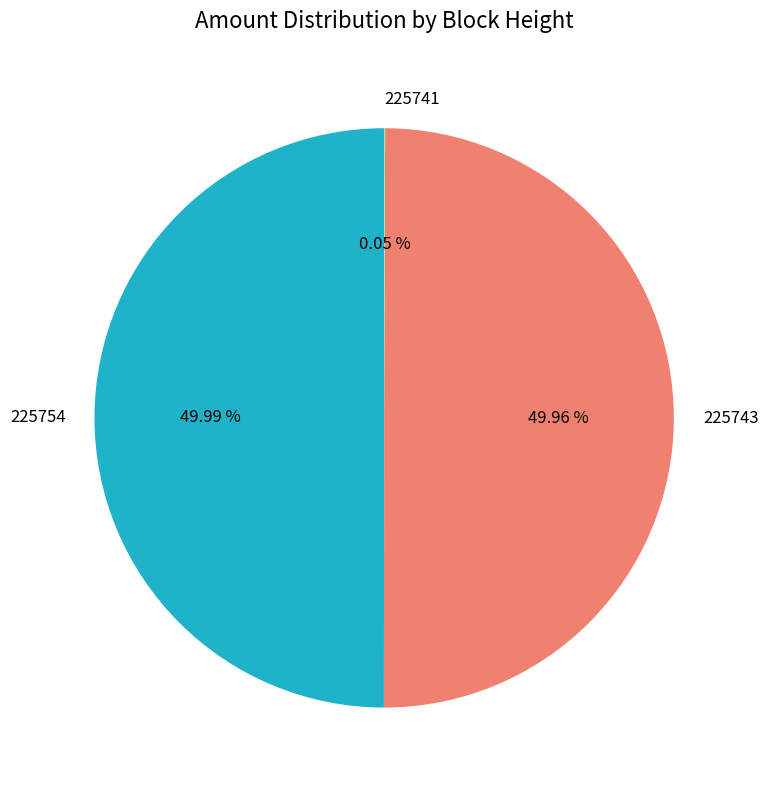

Approximately how many times larger is the value at 225743 compared to 225754?

1.0